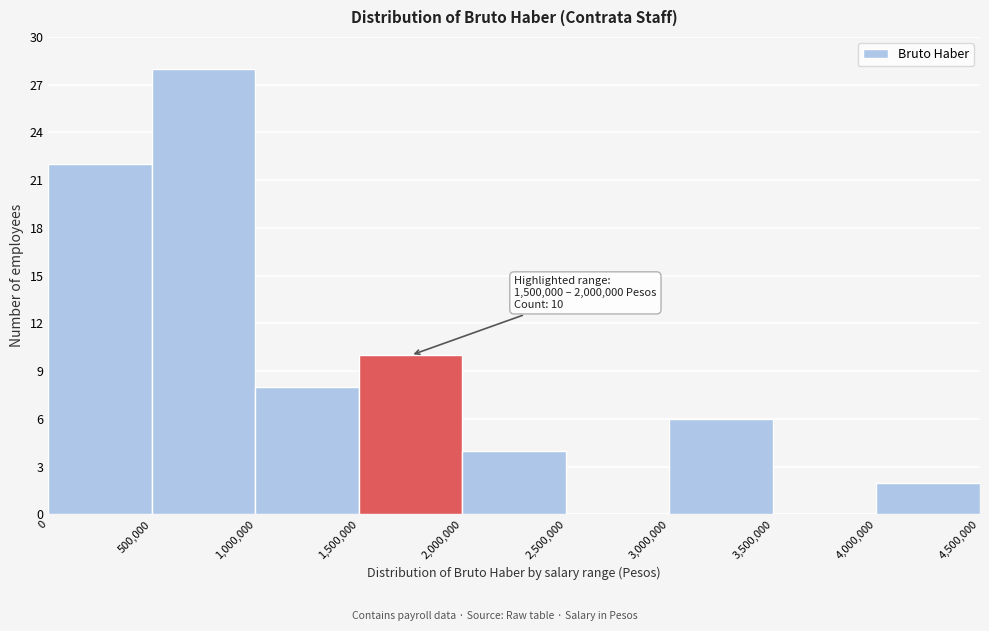

Over which range of the x-axis is the bar tallest?

500,000 to 1,000,000